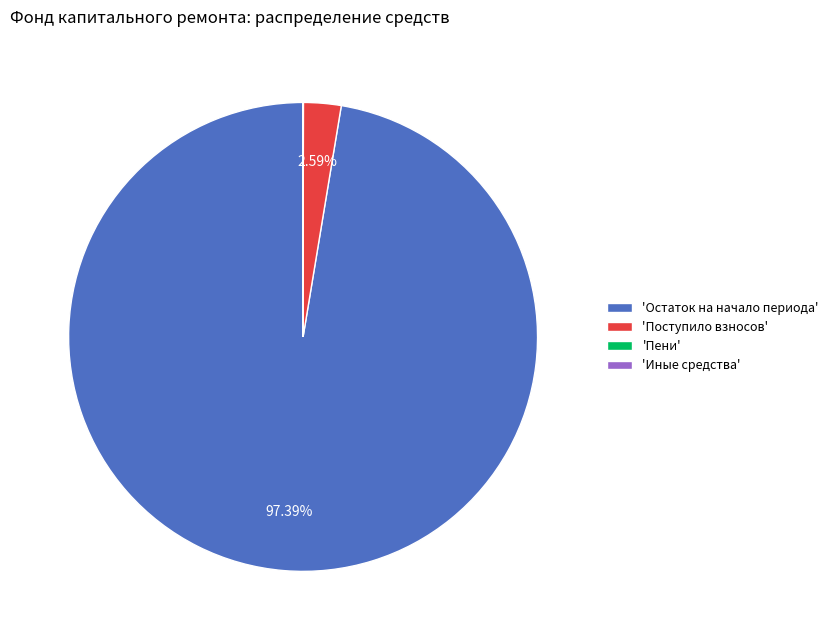

Does 'Поступило взносов' represent more than half of the total?

No